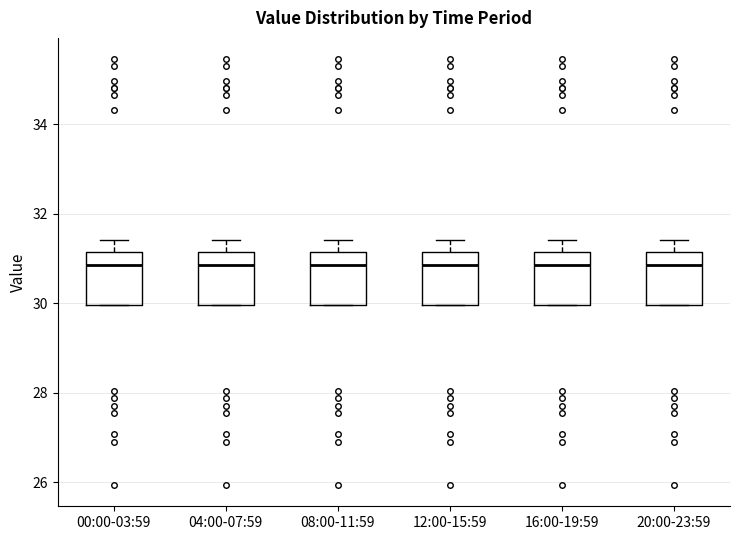

Where does the upper whisker of the box for 12:00-15:59 end on the y-axis? The values are not printed on the chart, so give them approximately, as read against the axis.

31.4